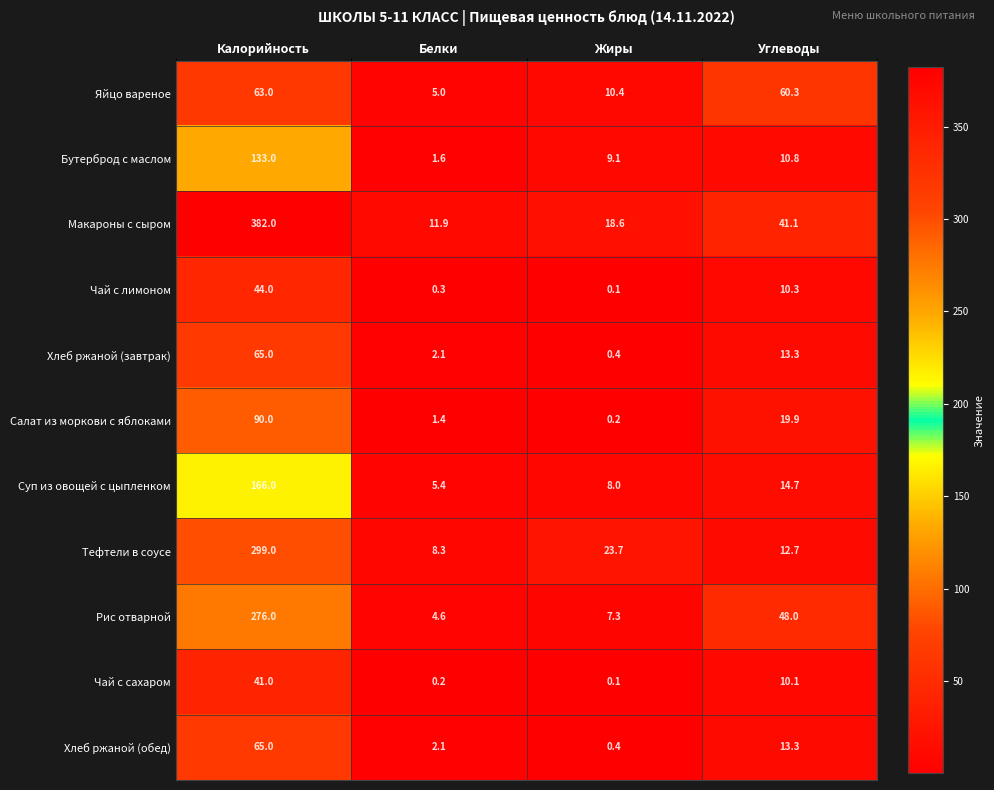

Is the value of Тефтели в соусе at Калорийность greater than the value of Яйцо вареное at Углеводы?

Yes